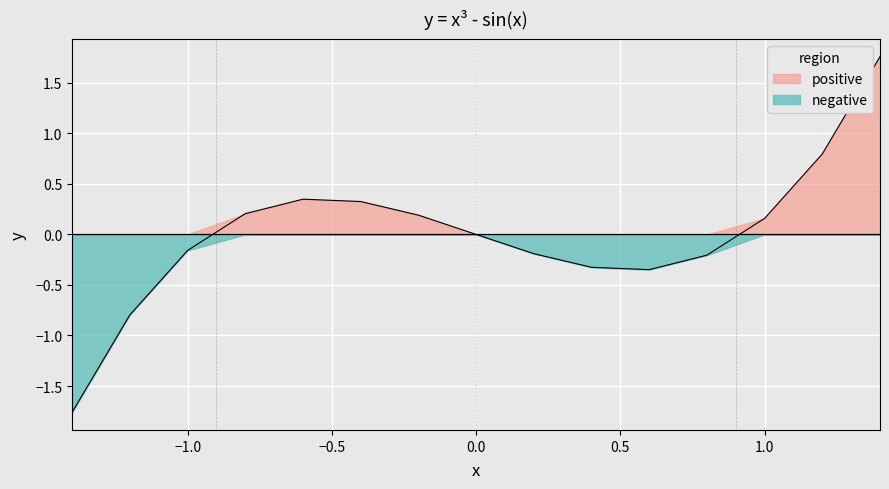

How many points are higher than both their immediate neighbors (excluding endpoints)?

1